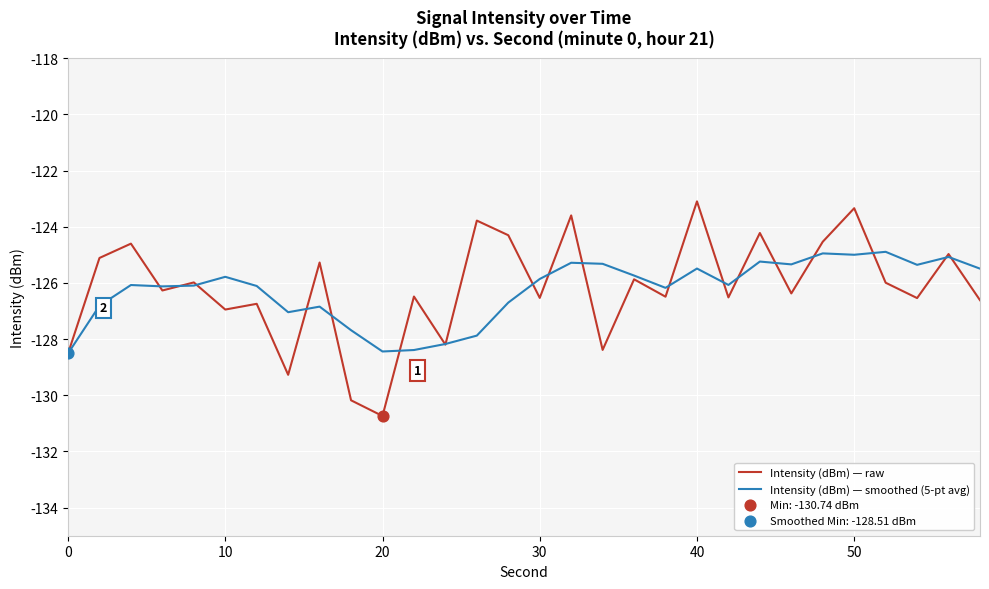

Which series has the widest spread of values?

Intensity (dBm) — raw